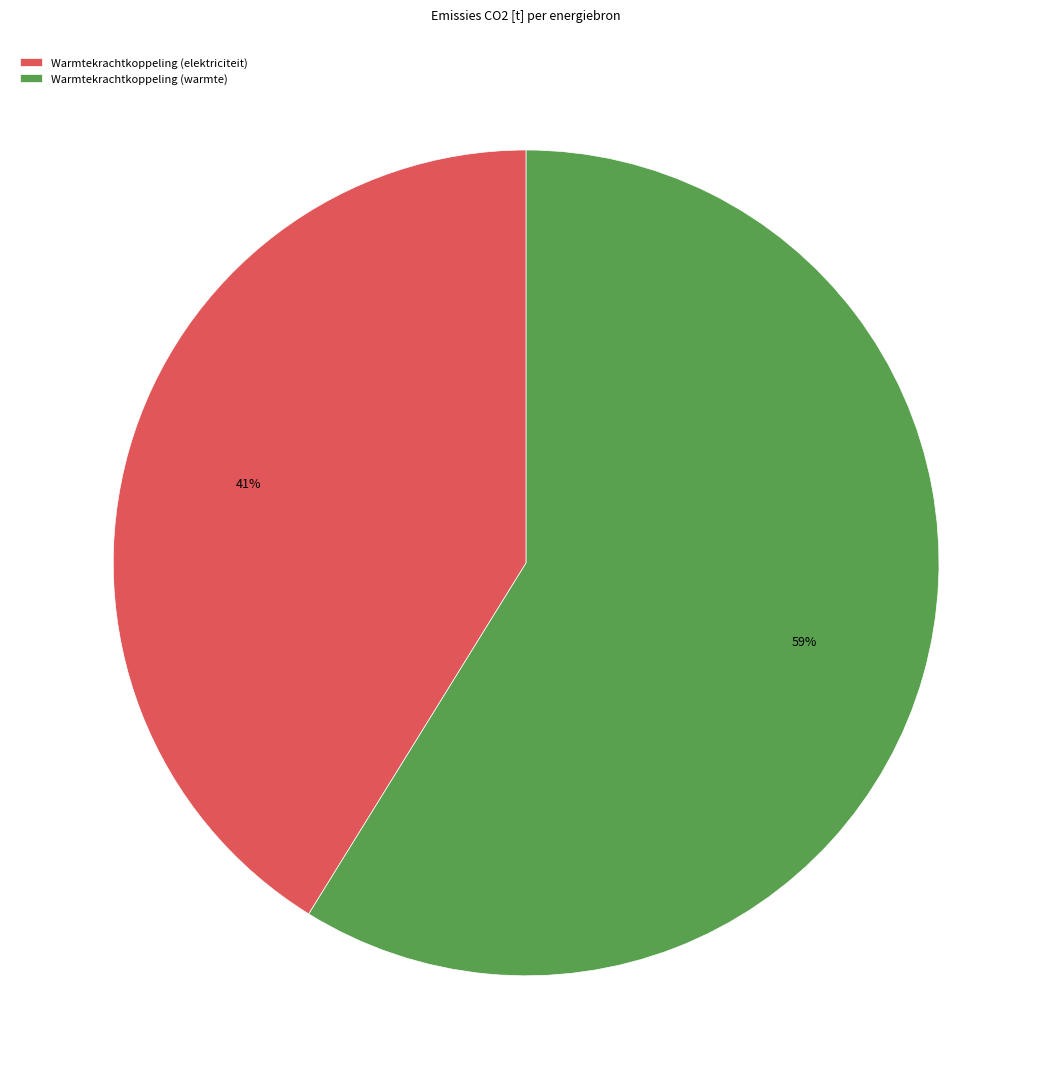

Which slice is the smallest?

Warmtekrachtkoppeling (elektriciteit)